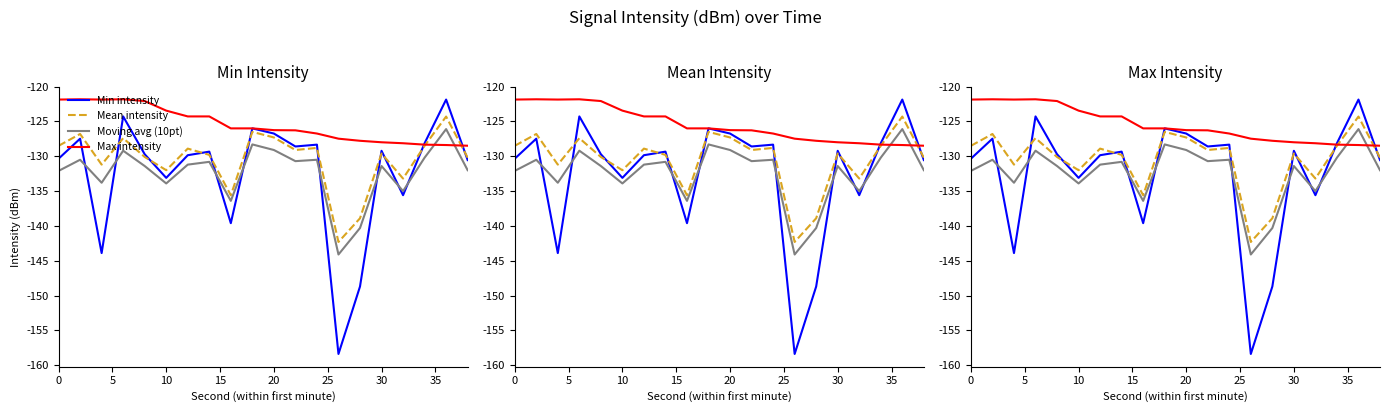

What is the difference between the maximum and second lowest values in the Moving avg (10pt) series?

14.2